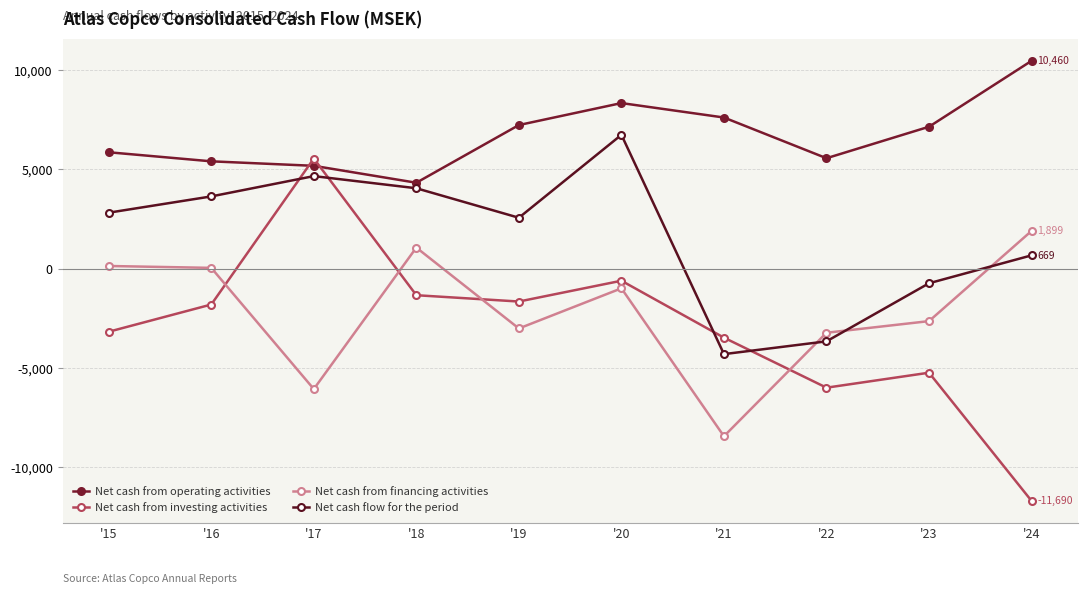

How many values in Net cash from investing activities are above zero?

1